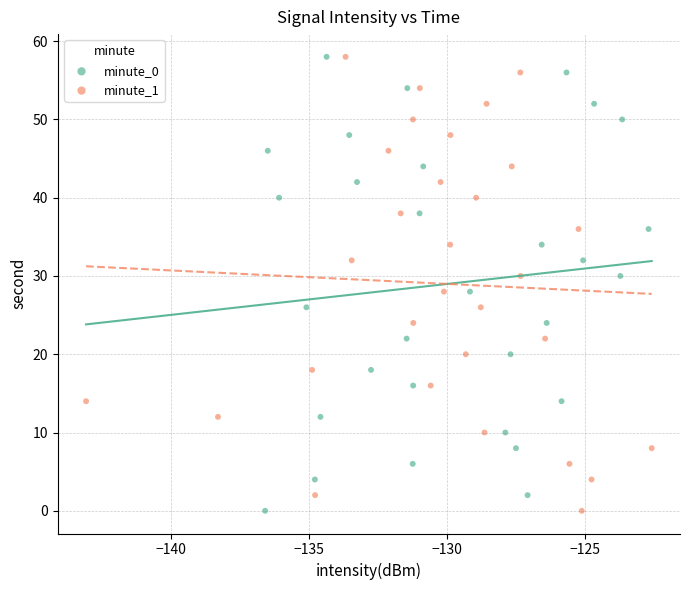

What are all the series names shown in the legend?

minute_0, minute_1